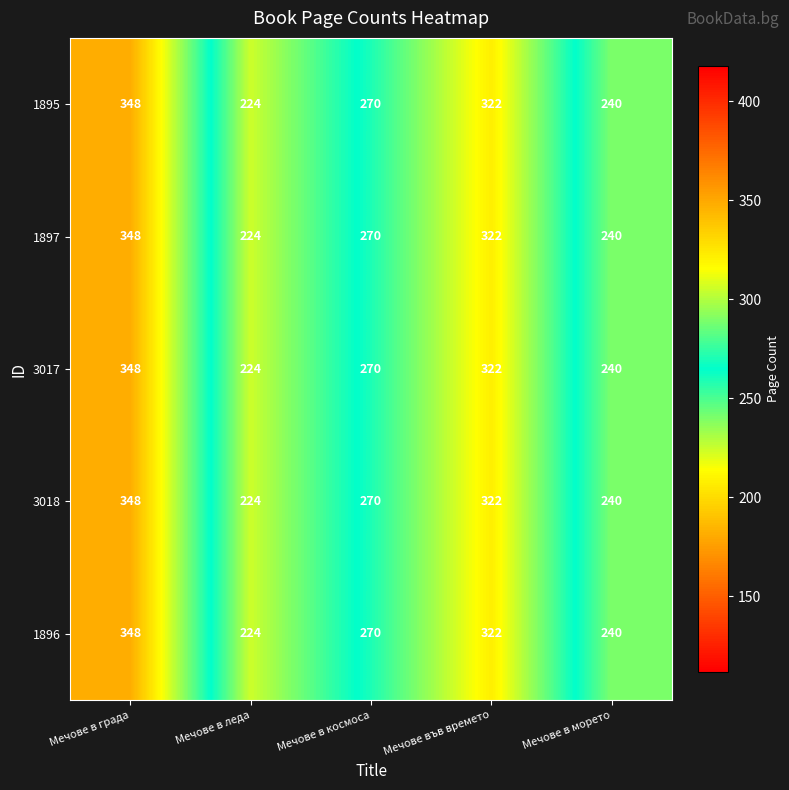

Count the number of data series in this chart.

5